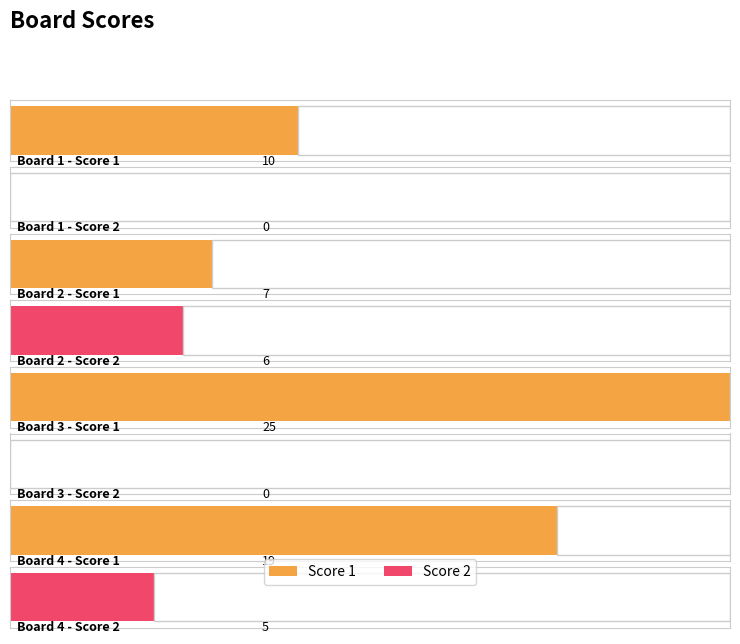

List the series in order of their overall mean, lowest first.

Score 2, Score 1